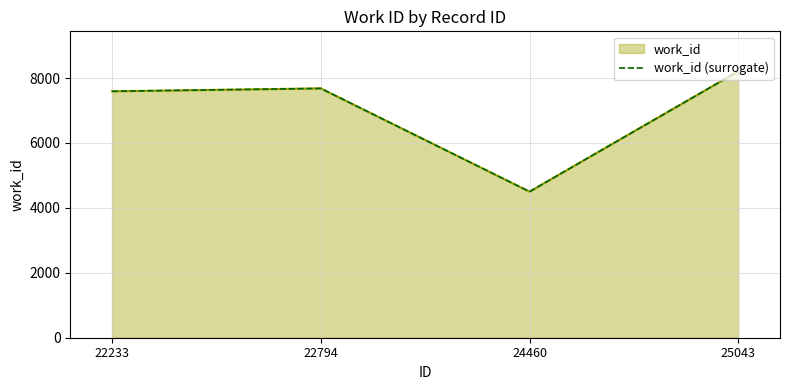

Which has a higher value, 24460 or 22233?

22233